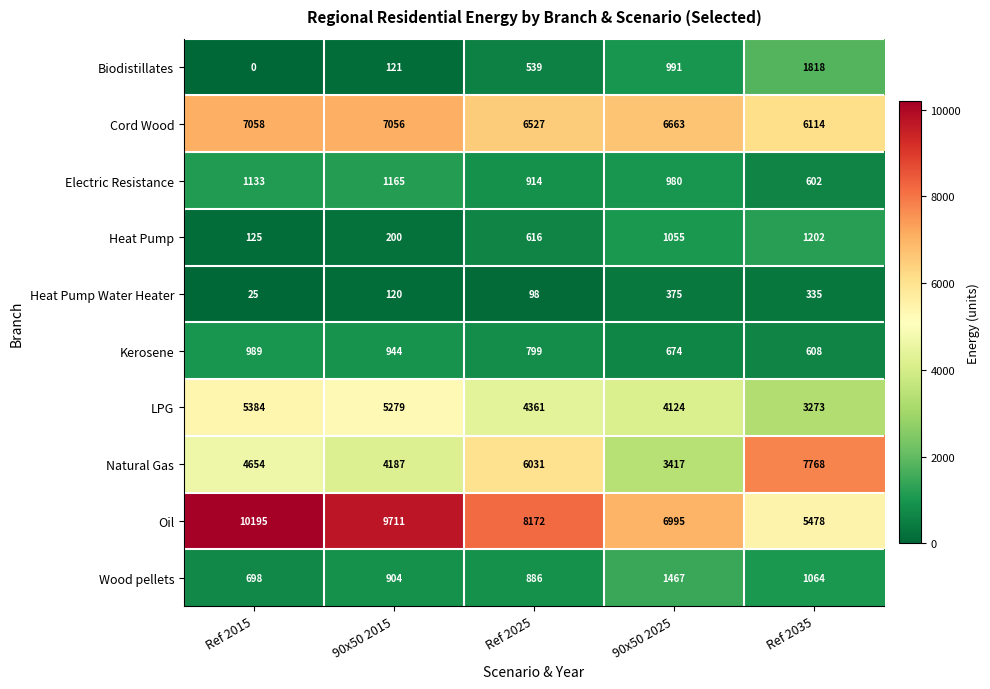

How many values in the Heat Pump Water Heater series are below 120?

2